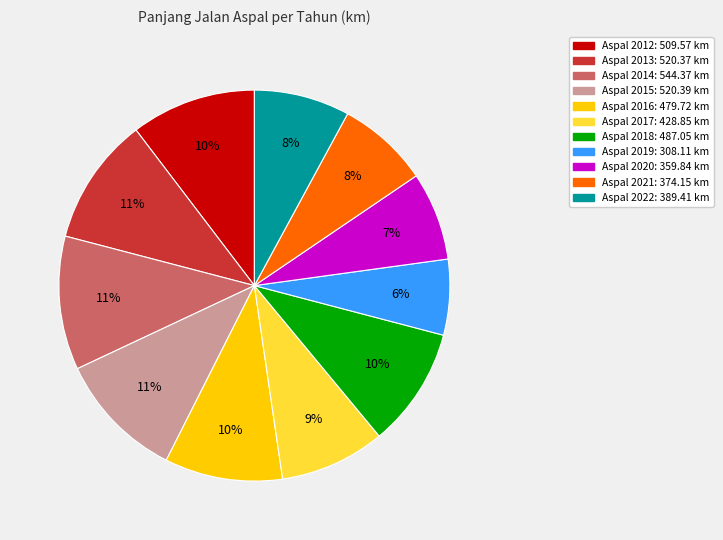

To the nearest percent, what is the difference between the largest and smallest slice percentages?

5%